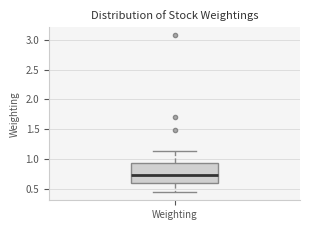

Read this box plot against the y-axis: the position of the median line, the range covered by the box, and the ends of both whiskers. The values are not printed on the chart, so give them approximately, as read against the axis.

median 0.75, box 0.60 to 0.95, whiskers 0.45 to 1.15